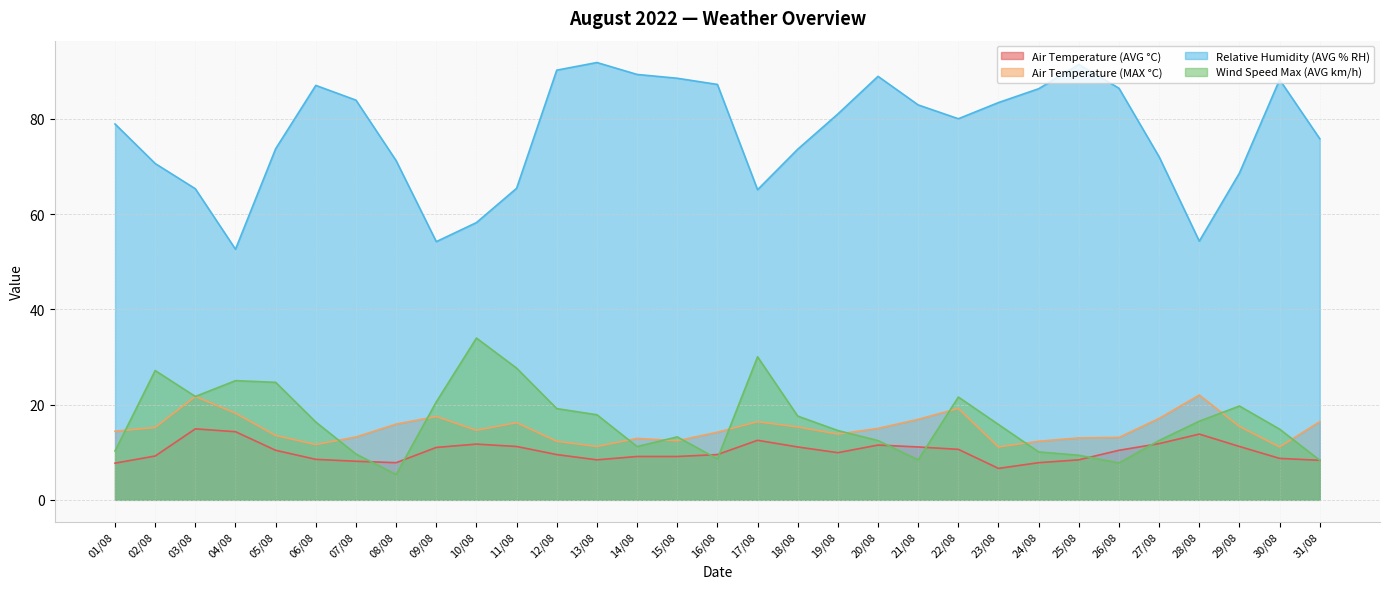

True or false: Wind Speed Max (AVG km/h) has more than 1 points higher than both neighbors.

True